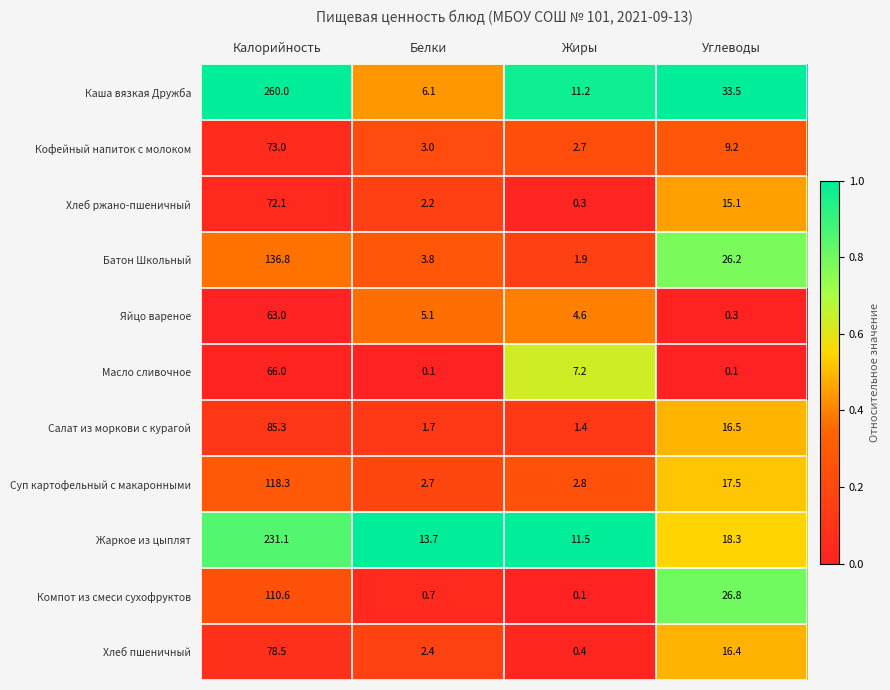

What is the maximum value shown in the chart?

260.0